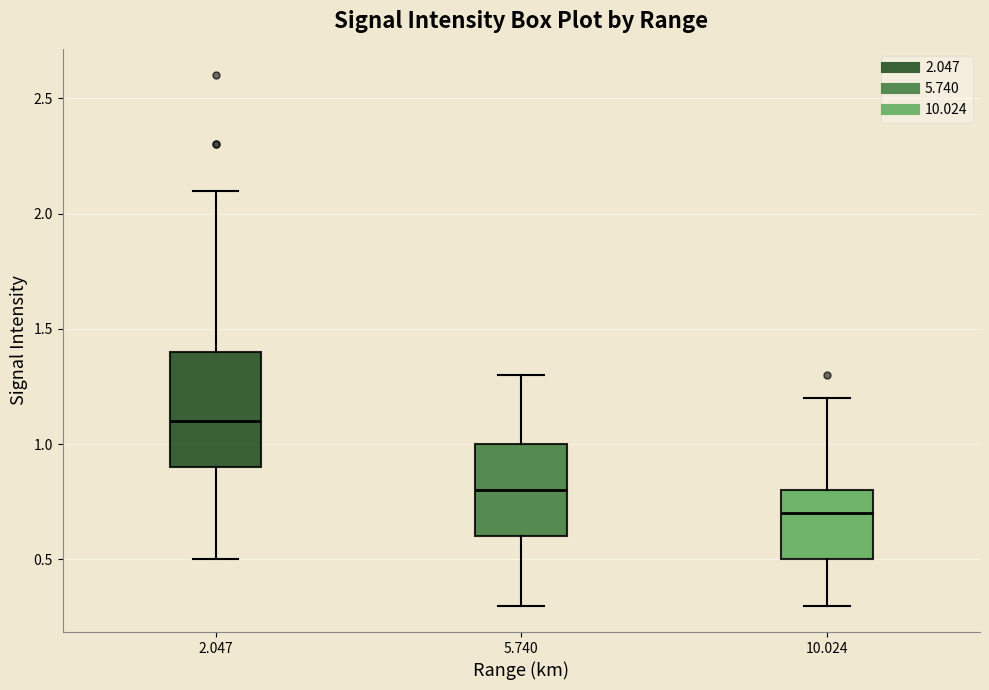

Reading left to right, read every box against the y-axis: the position of its median line, the range the box covers, and the ends of its whiskers. The values are not printed on the chart, so give them approximately, as read against the axis.

2.047: median 1.1, box 0.9 to 1.4, whiskers 0.5 to 2.1
5.740: median 0.8, box 0.6 to 1.0, whiskers 0.3 to 1.3
10.024: median 0.7, box 0.5 to 0.8, whiskers 0.3 to 1.2